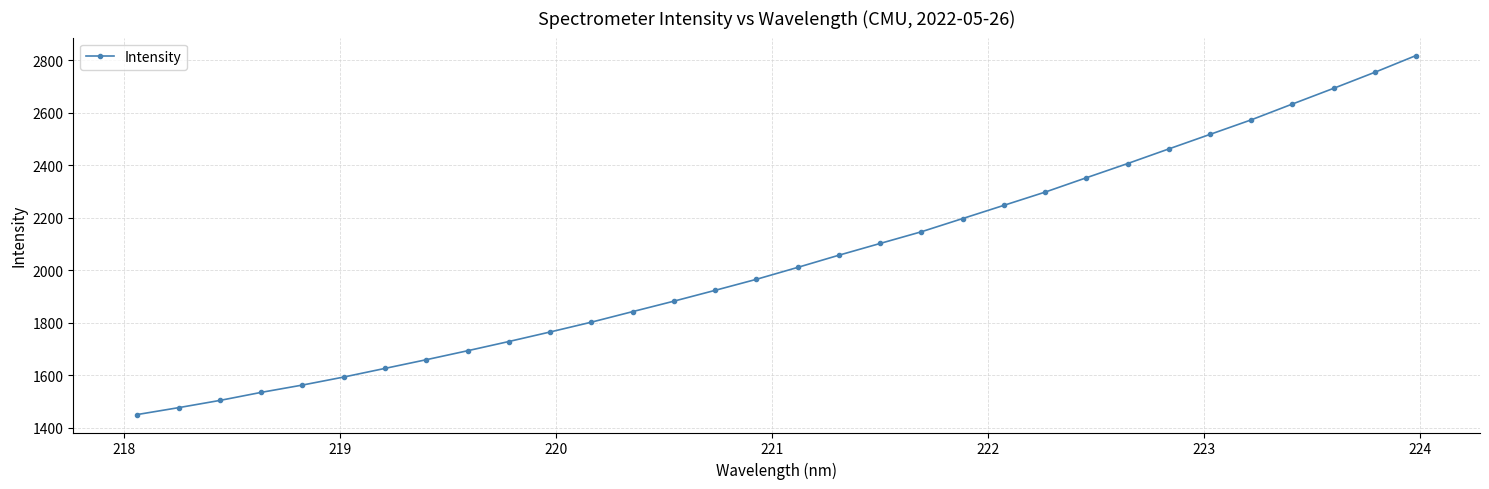

What is the smallest value displayed?

1450.2